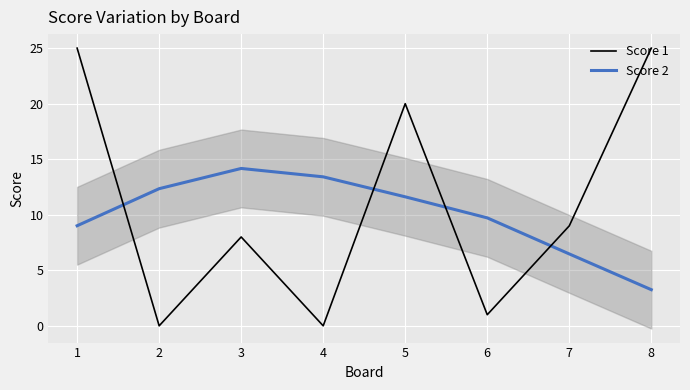

Between 7 and 0, which is larger?

7